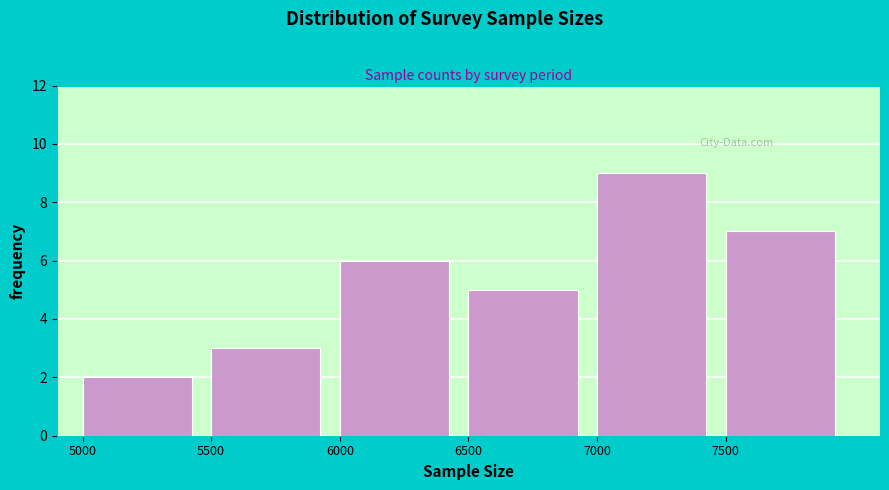

Reading left to right, transcribe this chart: for each bar, give the range it covers on the x-axis and its height. The values are not printed on the chart, so give them approximately, as read against the axis.

5000 to 5500: 2
5500 to 6000: 3
6000 to 6500: 6
6500 to 7000: 5
7000 to 7500: 9
7500 to 8000: 7